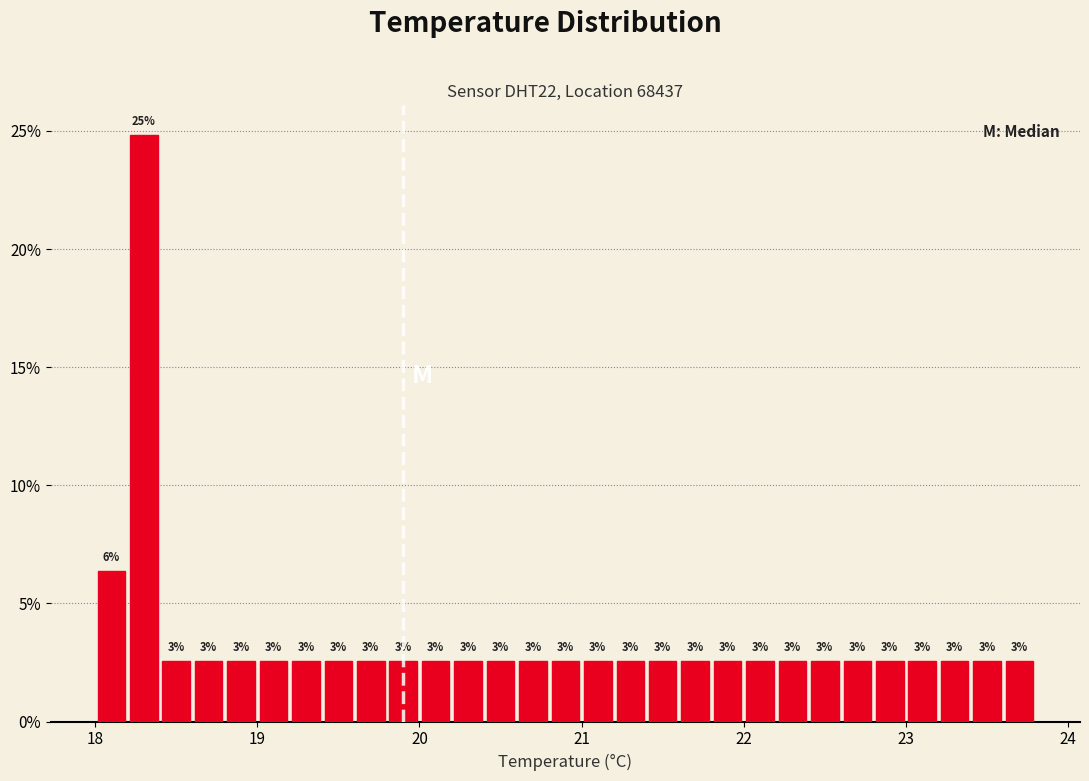

Read against the x-axis, roughly where is the centre of the tallest bar?

18.3